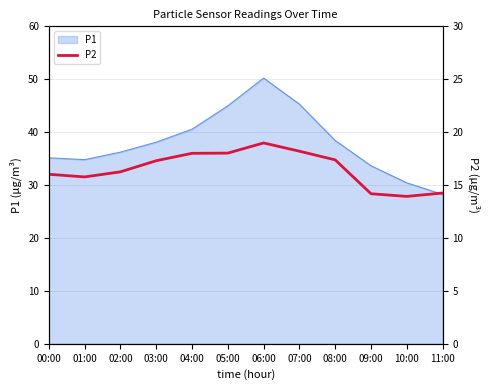

How many categories are shown in the chart?

12